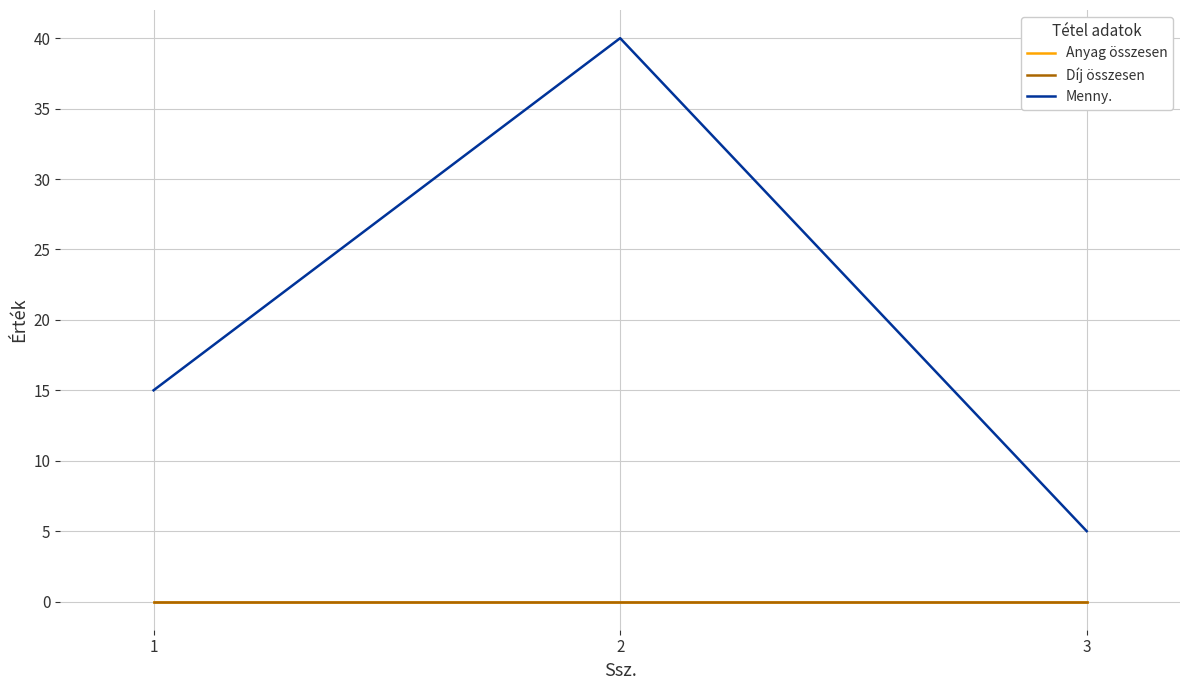

What is the total value across all series at 3?

5